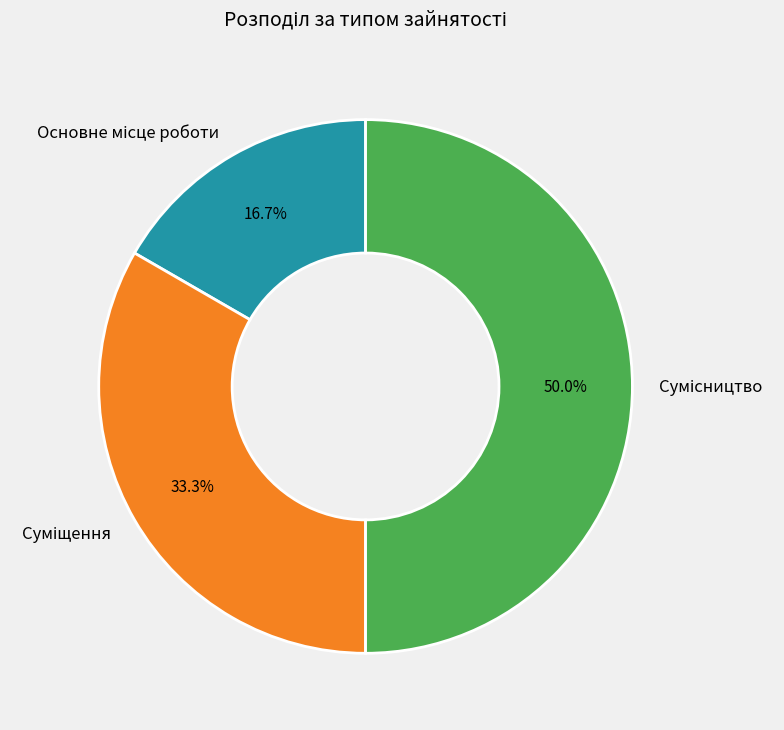

Rank the categories by value from highest to lowest.

Сумісництво, Суміщення, Основне місце роботи